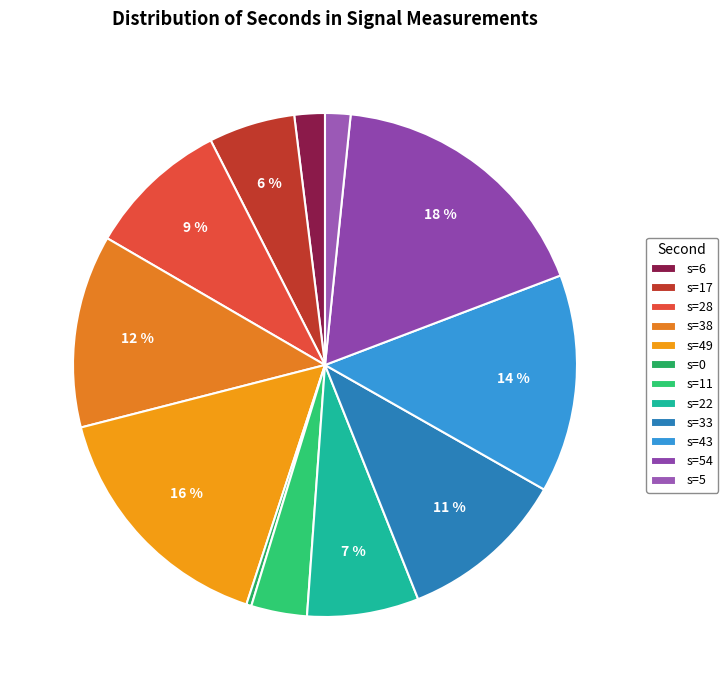

Rank the categories by value from lowest to highest.

second=0, second=5, second=6, second=11, second=17, second=22, second=28, second=33, second=38, second=43, second=49, second=54